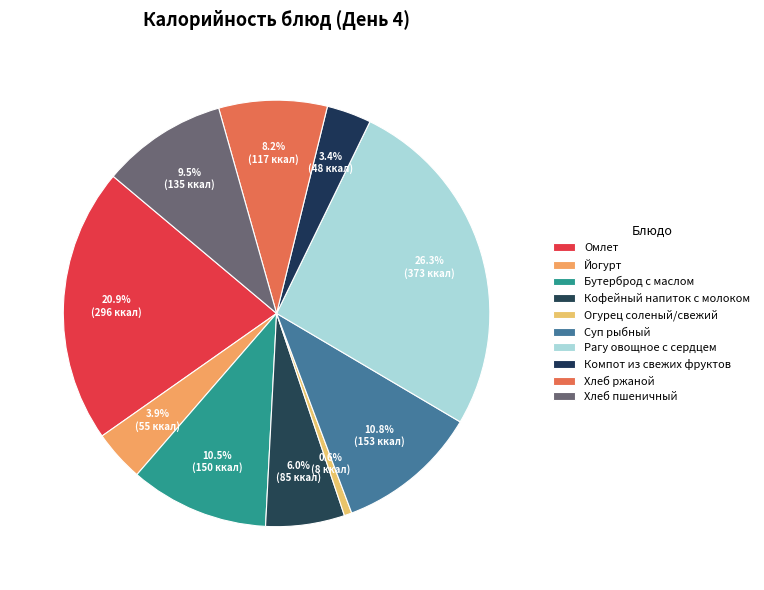

Which has a higher value, Рагу овощное с сердцем or Хлеб ржаной?

Рагу овощное с сердцем